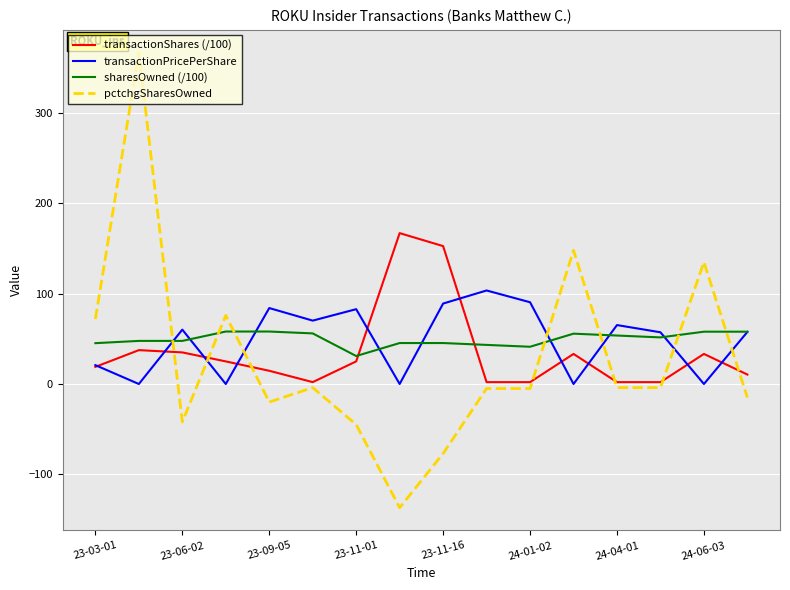

List the series in order of their peak value, highest first.

pctchgSharesOwned, transactionShares (/100), transactionPricePerShare, sharesOwned (/100)